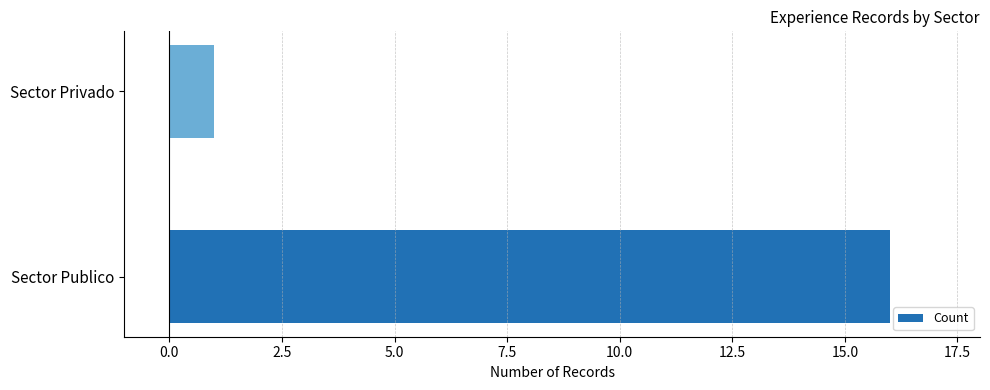

What is the minimum value shown in the chart?

1